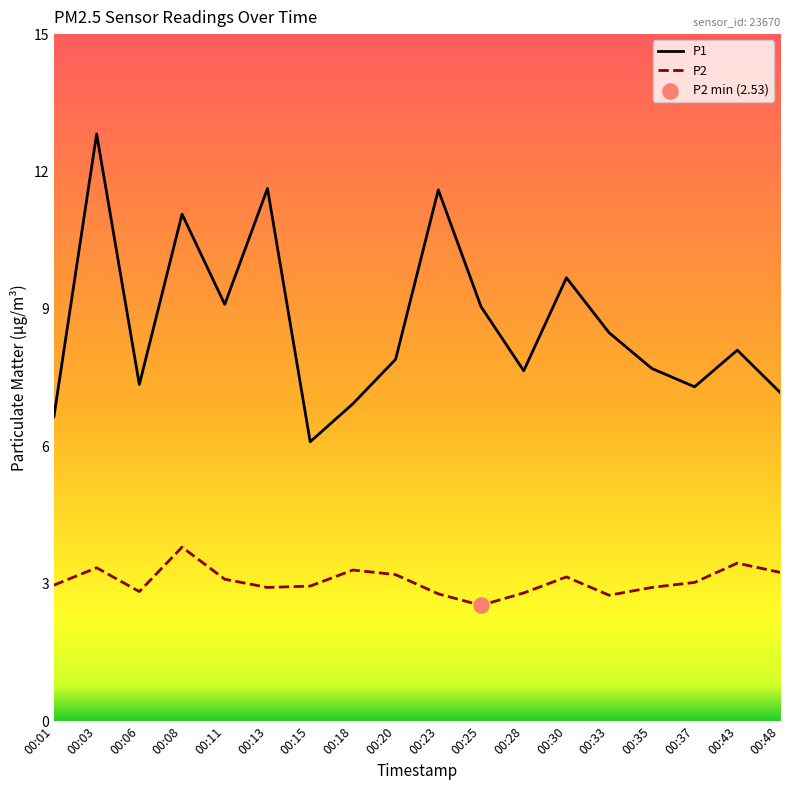

Which series has the widest spread of values?

P1